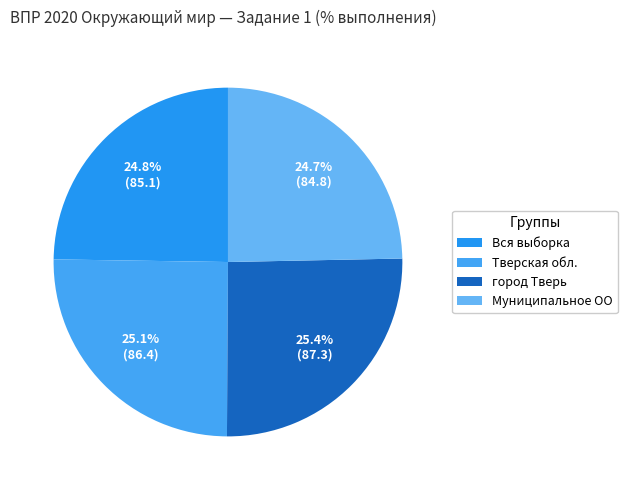

How many segments does this pie chart have?

4